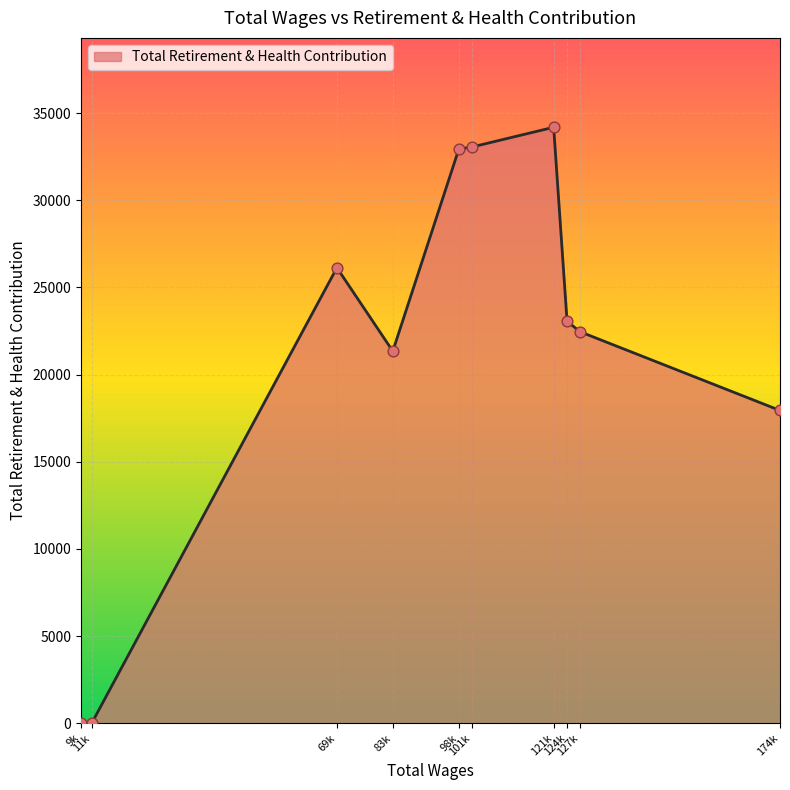

What is the difference between the maximum and minimum values?

34189